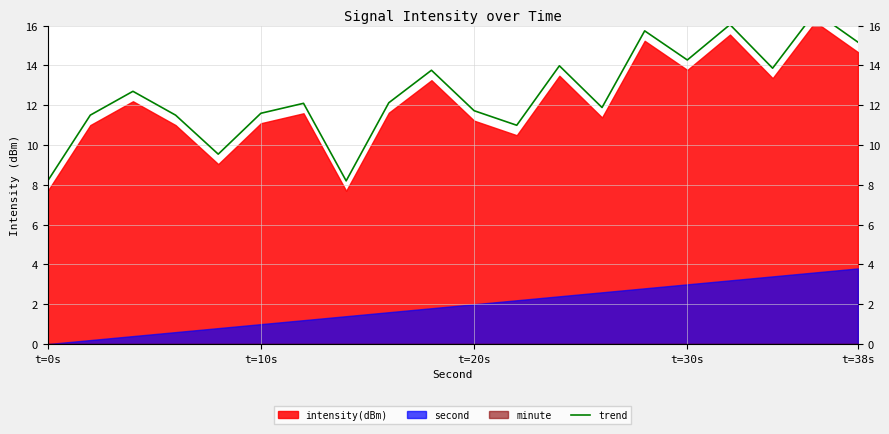

Which label corresponds to the smallest value in the chart?

t=0s